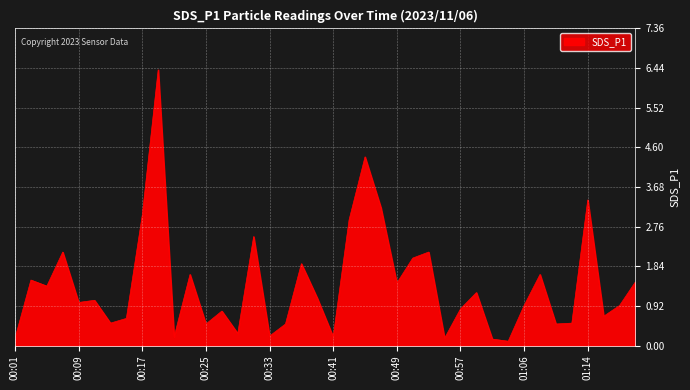

What is the maximum value shown in the chart?

6.4